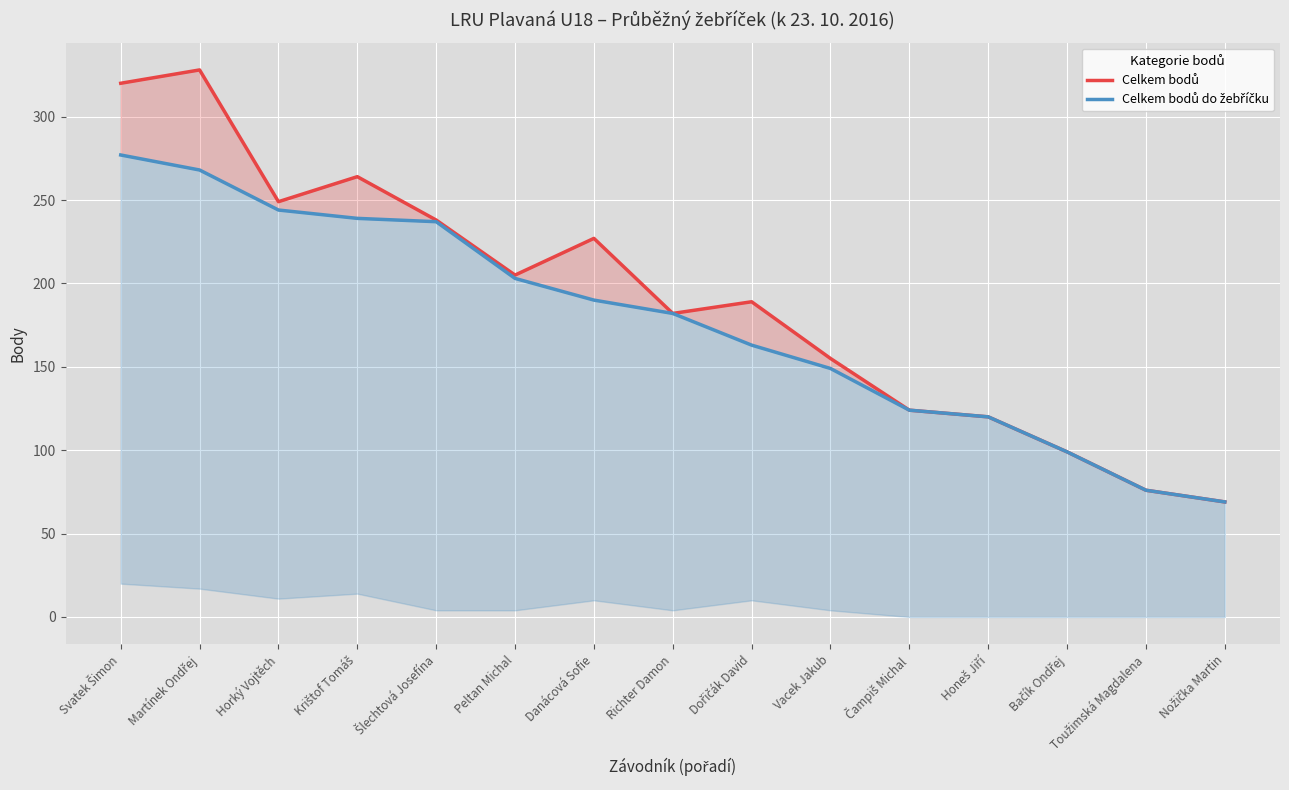

Reading left to right, extract all data points from this chart.

Celkem bodů: Svatek Šimon=320	Martínek Ondřej=328	Horký Vojtěch=249	Krištof Tomáš=264	Šlechtová Josefína=238	Peltan Michal=205	Danácová Sofie=227	Richter Damon=182	Dořičák David=189	Vacek Jakub=155	Čampiš Michal=124	Honeš Jiří=120	Bačík Ondřej=99	Toužimská Magdalena=76	Nožička Martin=69
Celkem bodů do žebříčku: Svatek Šimon=277	Martínek Ondřej=268	Horký Vojtěch=244	Krištof Tomáš=239	Šlechtová Josefína=237	Peltan Michal=203	Danácová Sofie=190	Richter Damon=182	Dořičák David=163	Vacek Jakub=149	Čampiš Michal=124	Honeš Jiří=120	Bačík Ondřej=99	Toužimská Magdalena=76	Nožička Martin=69